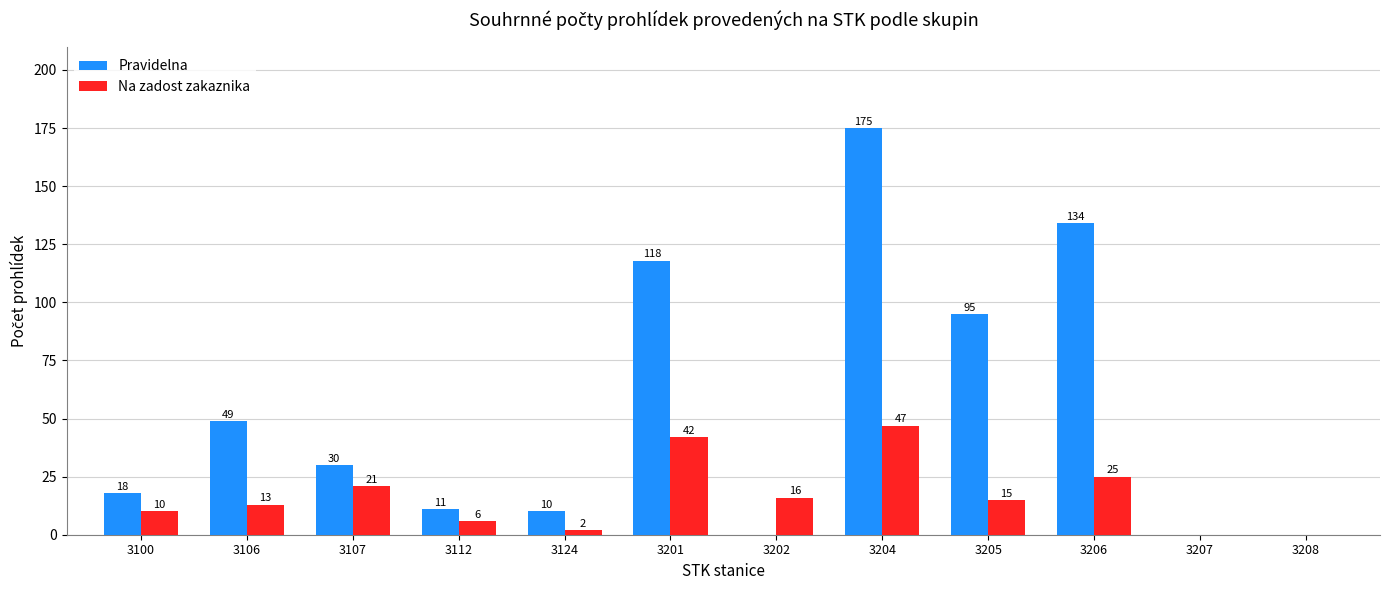

Which series has the largest total across all categories?

Pravidelna